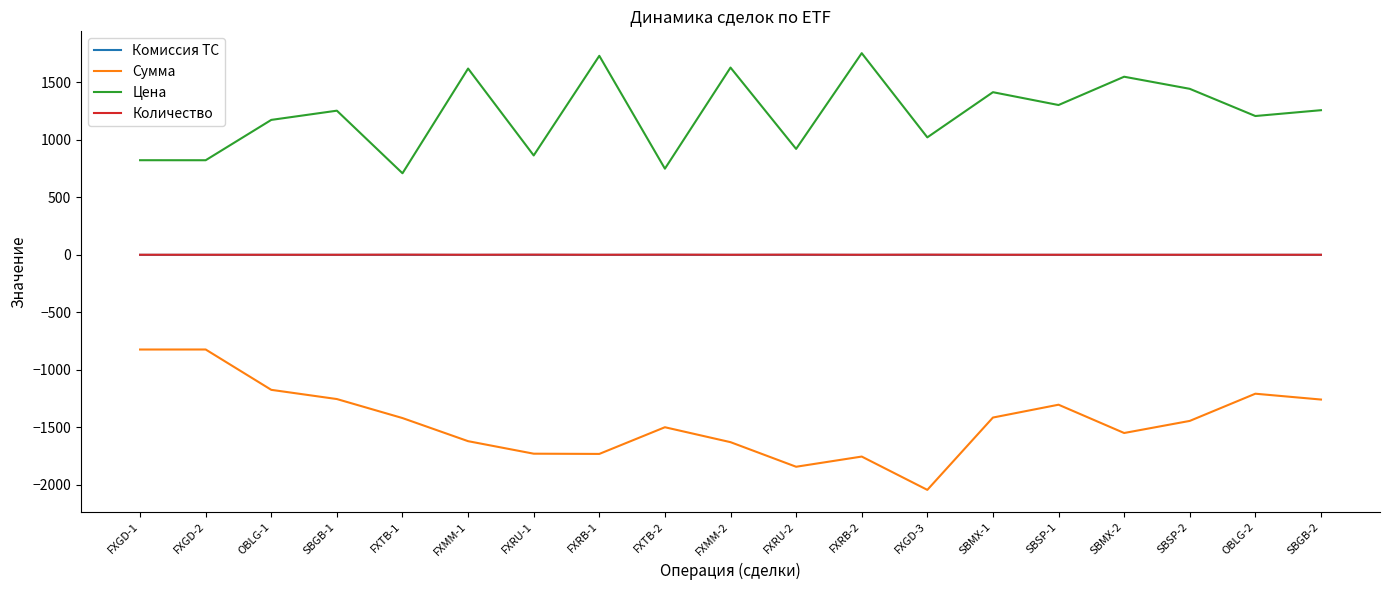

True or false: Комиссия ТС and Сумма cross at least once.

False